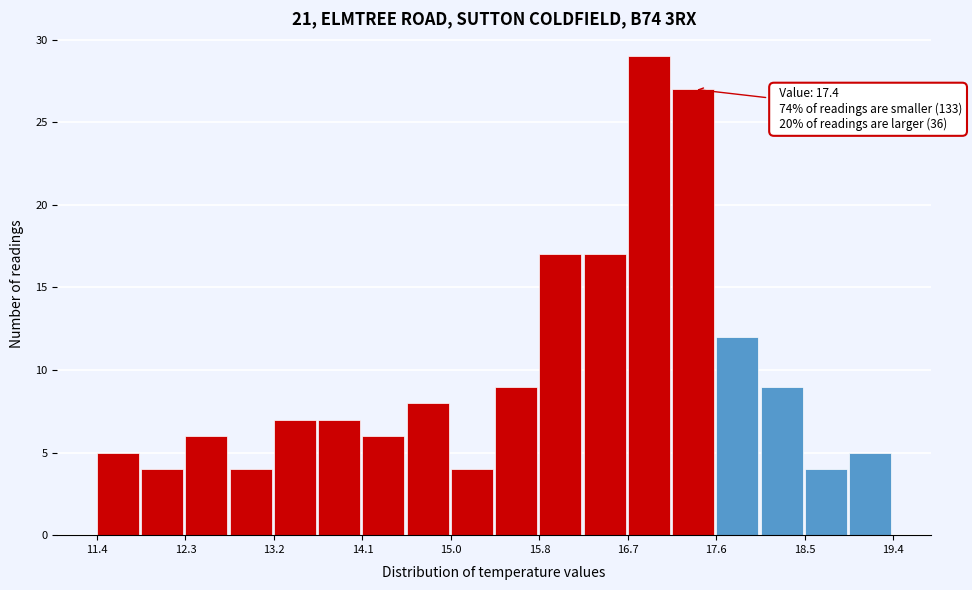

Over which range of the x-axis is the bar tallest?

16.7 to 17.2